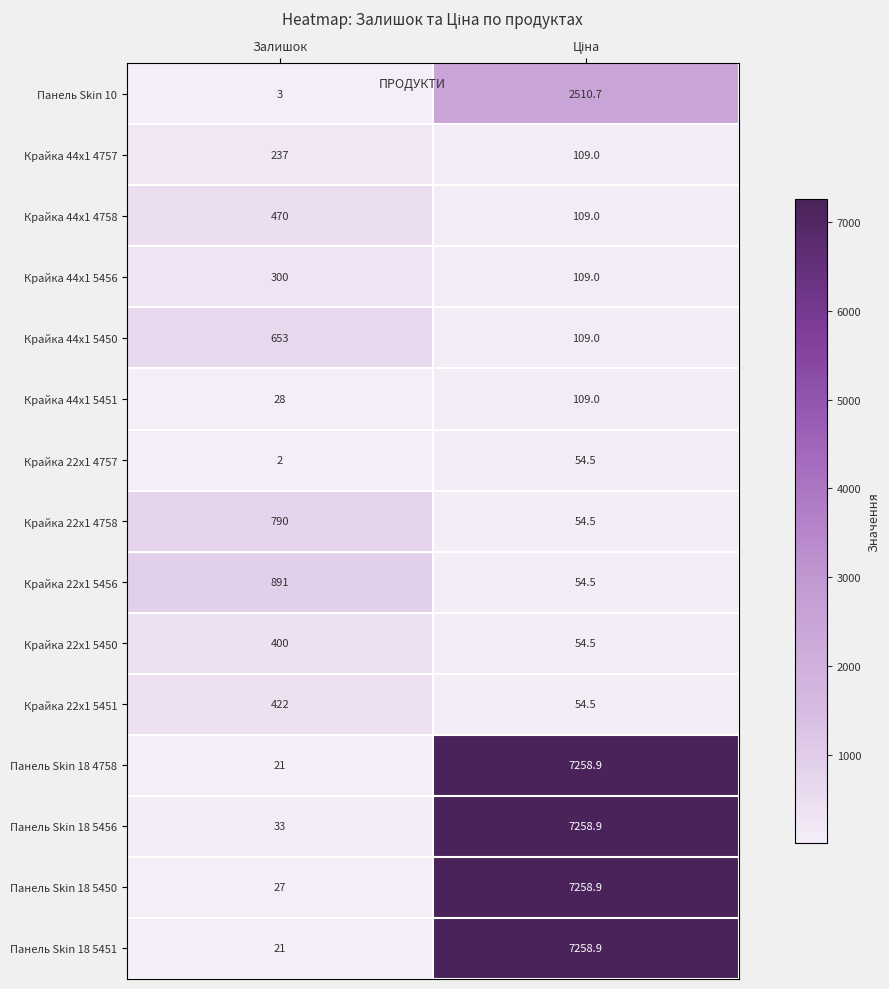

Reading left to right, transcribe all the data shown in this chart.

Панель Skin 10: 3.0	2510.7
Крайка 44x1 4757: 237.0	109.0
Крайка 44x1 4758: 470.0	109.0
Крайка 44x1 5456: 300.0	109.0
Крайка 44x1 5450: 653.0	109.0
Крайка 44x1 5451: 28.0	109.0
Крайка 22x1 4757: 2.0	54.5
Крайка 22x1 4758: 790.0	54.5
Крайка 22x1 5456: 891.0	54.5
Крайка 22x1 5450: 400.0	54.5
Крайка 22x1 5451: 422.0	54.5
Панель Skin 18 4758: 21.0	7258.9
Панель Skin 18 5456: 33.0	7258.9
Панель Skin 18 5450: 27.0	7258.9
Панель Skin 18 5451: 21.0	7258.9